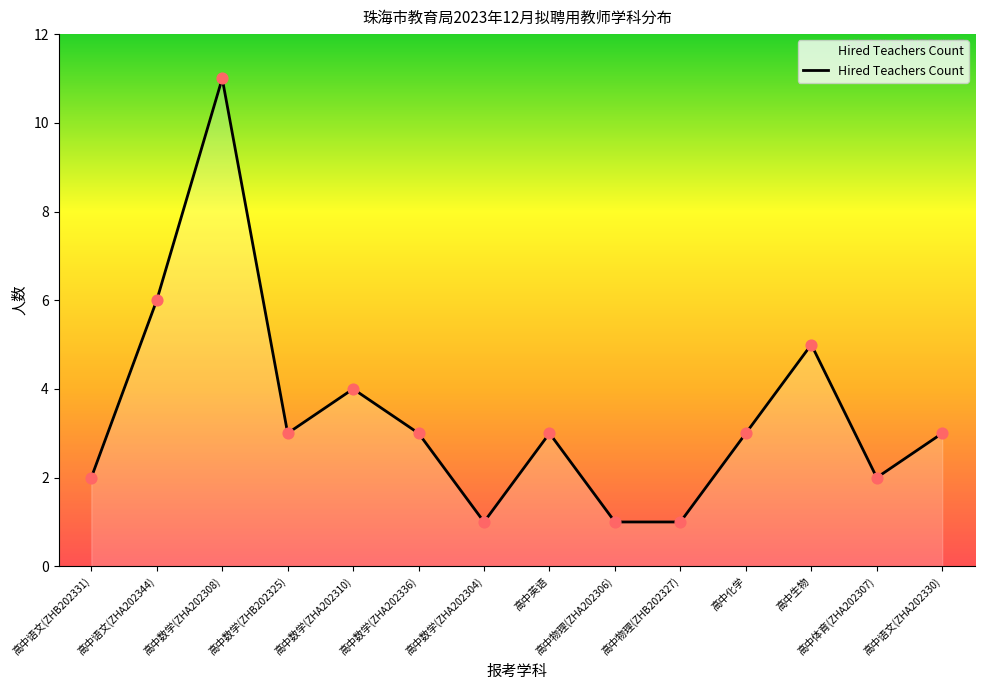

What is the change in value from 高中数学(ZHB202325) to 高中数学(ZHA202304)?

-2